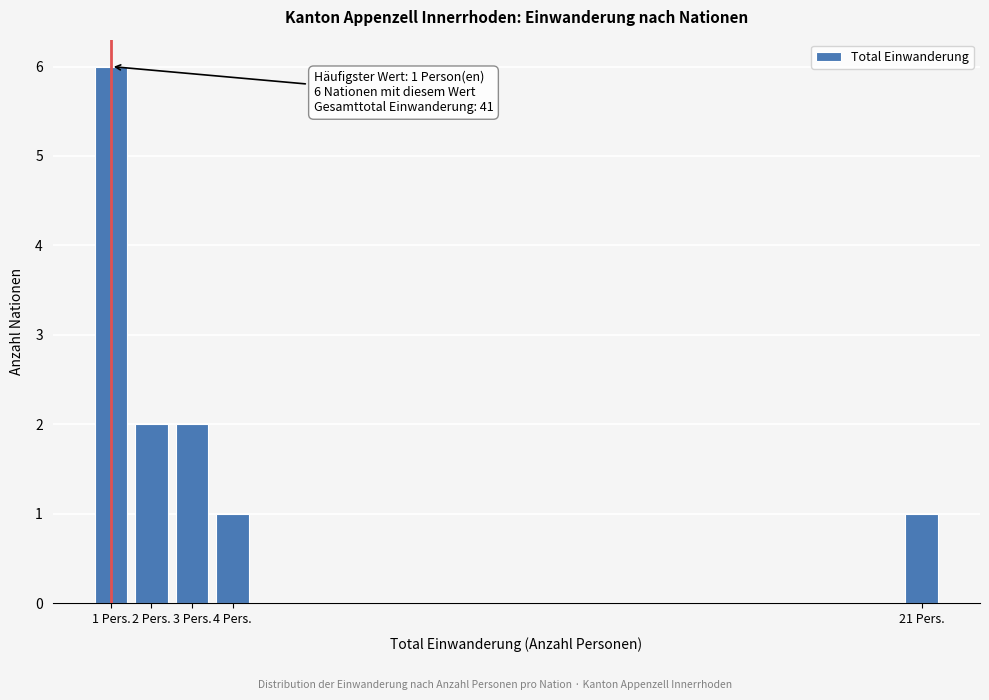

Reading left to right, transcribe all the data shown in this chart.

1 Pers.=6	2 Pers.=2	3 Pers.=2	4 Pers.=1	21 Pers.=1